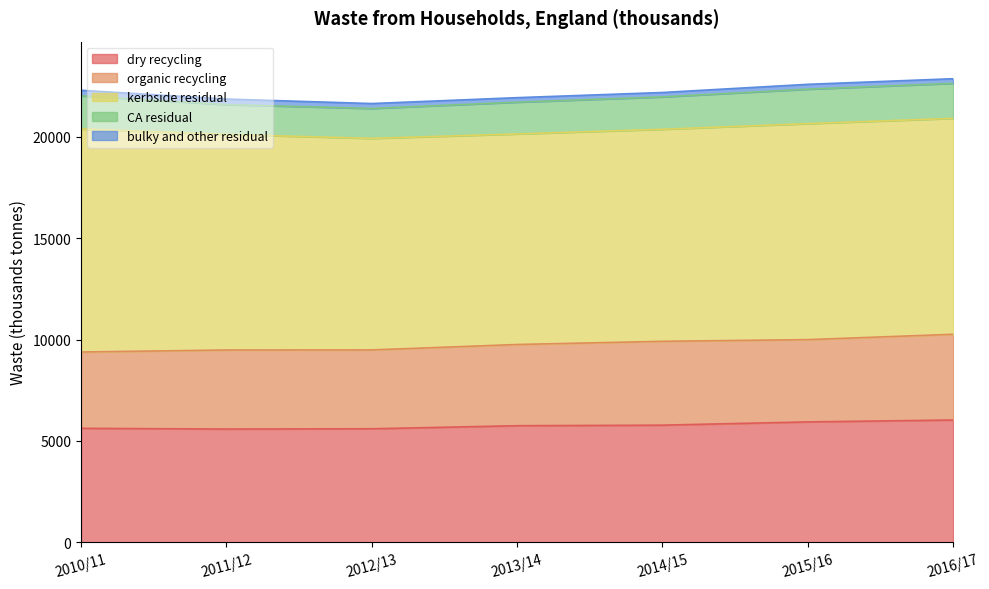

What is the greatest value displayed?

11001